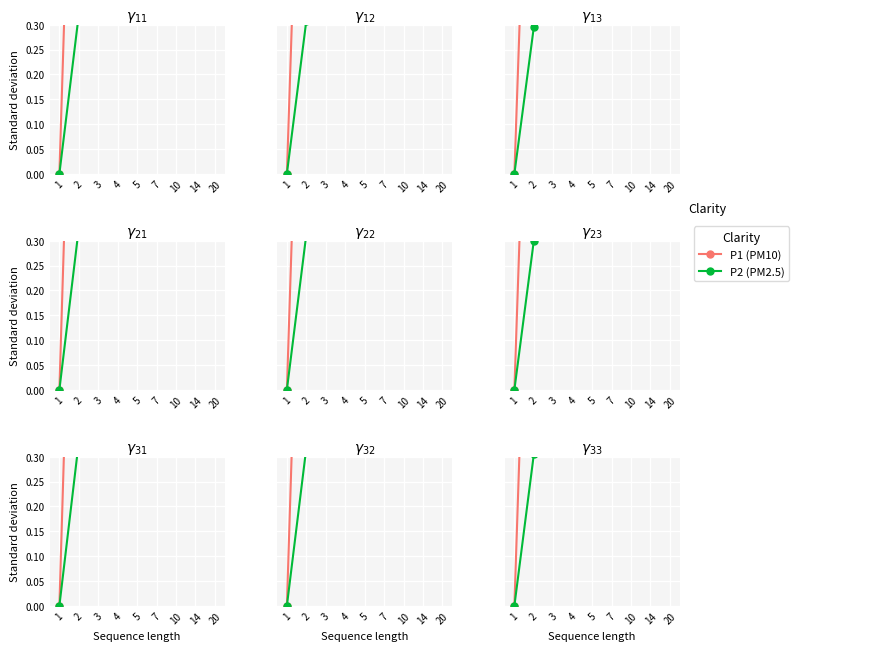

True or false: P1 (PM10) and P2 (PM2.5) intersect in this chart.

False